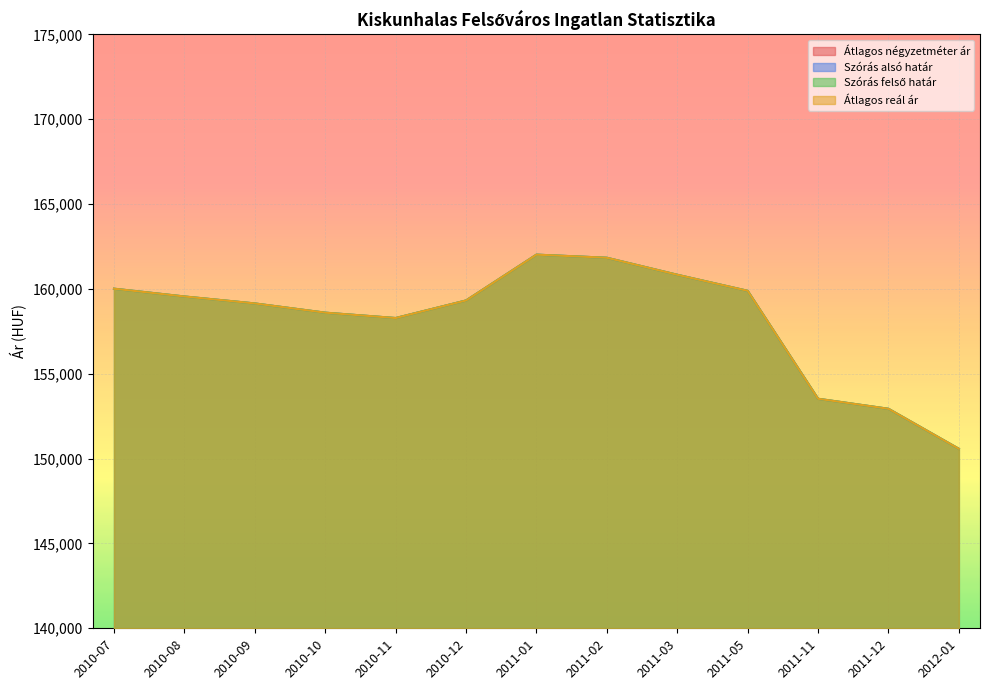

Where is Szórás alsó határ nearest to the value 156300?

2010-11